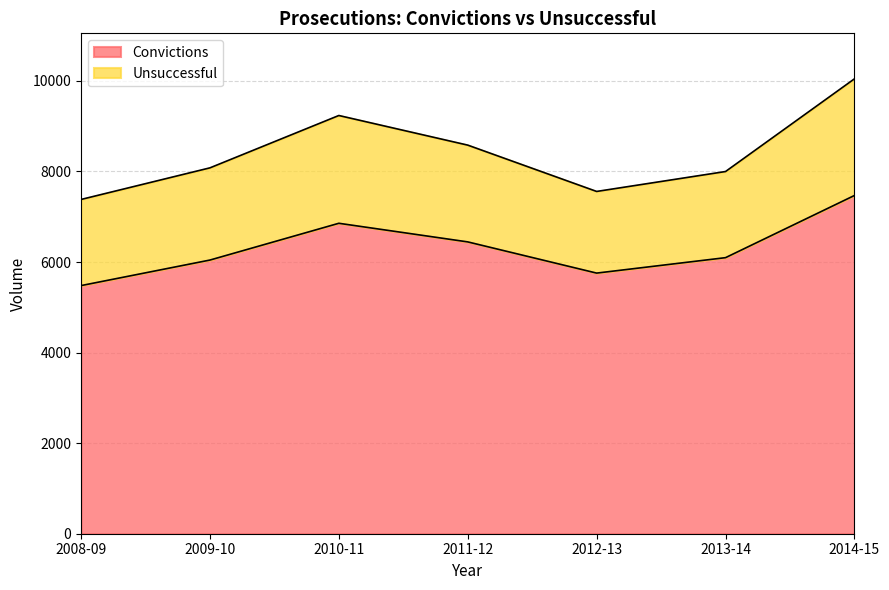

What is the maximum value shown in the chart?

7469